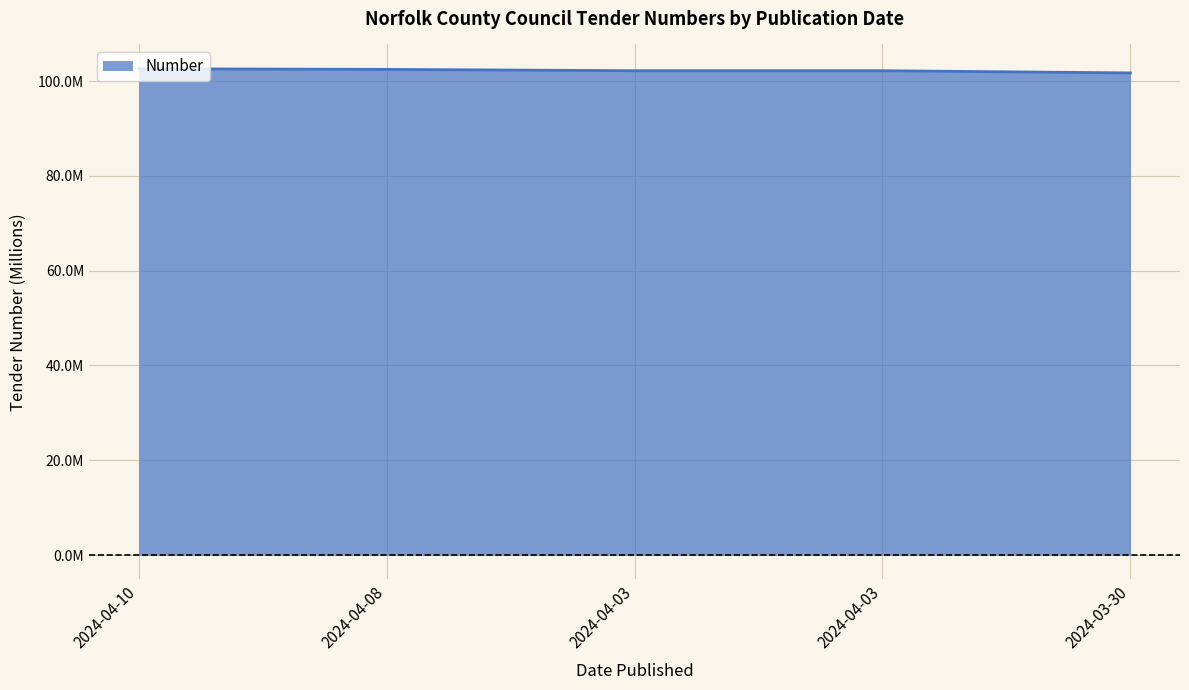

The chart shows a value of 135.6 at 2024-04-03. True or false?

False